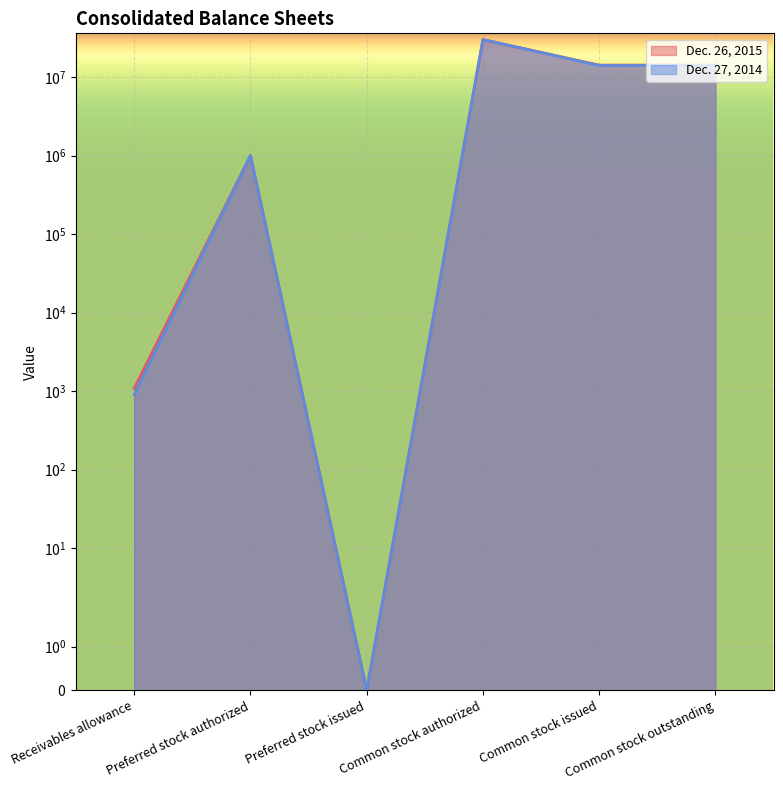

What is the label of the 3rd point from the left?

Preferred stock issued